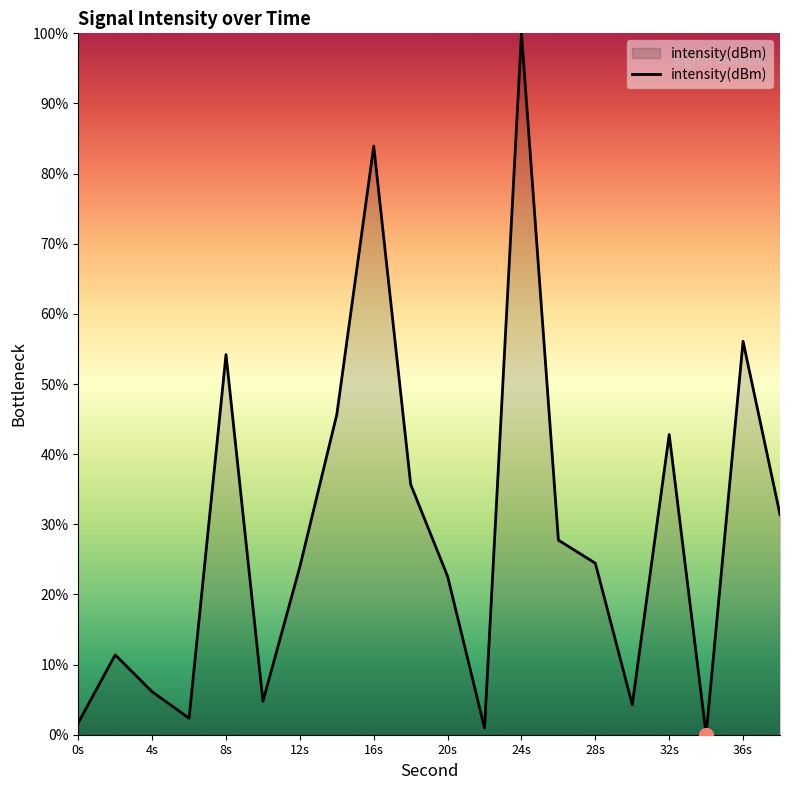

What is the greatest value displayed?

100.0